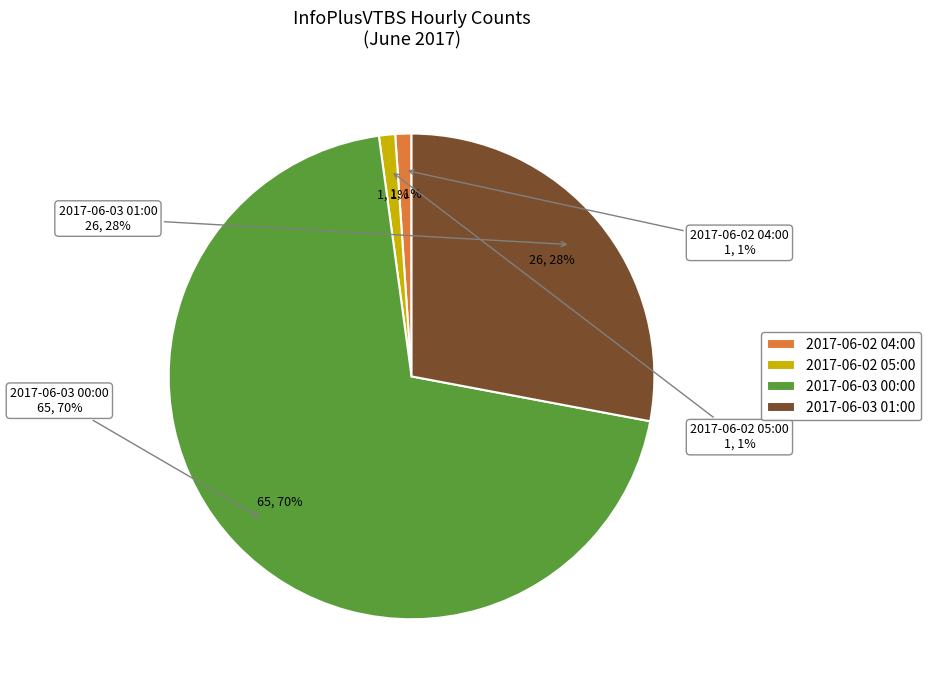

To the nearest percent, what portion does 2017-06-03 01:00 represent?

28%